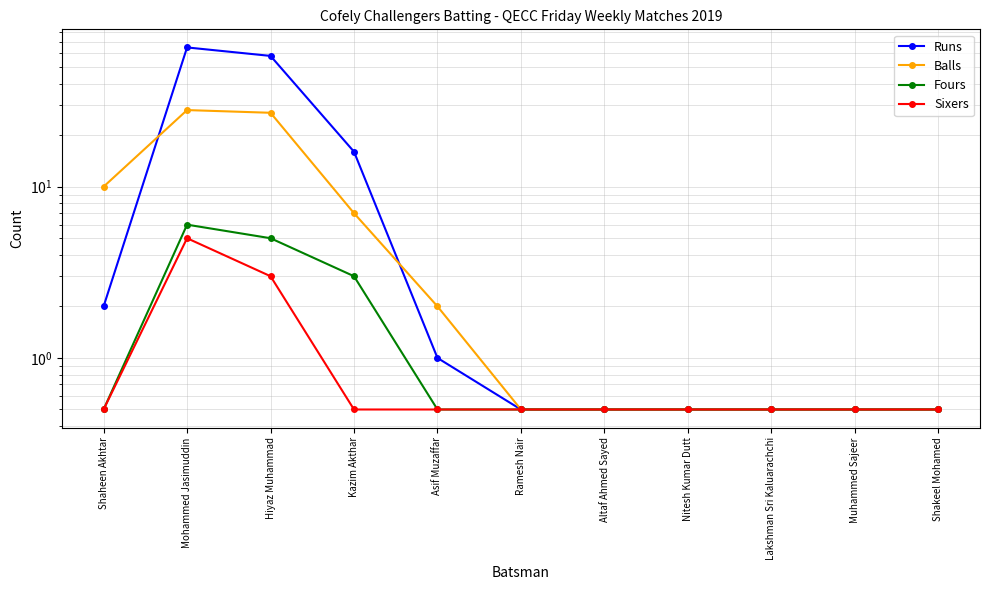

How many series are shown in this chart?

4